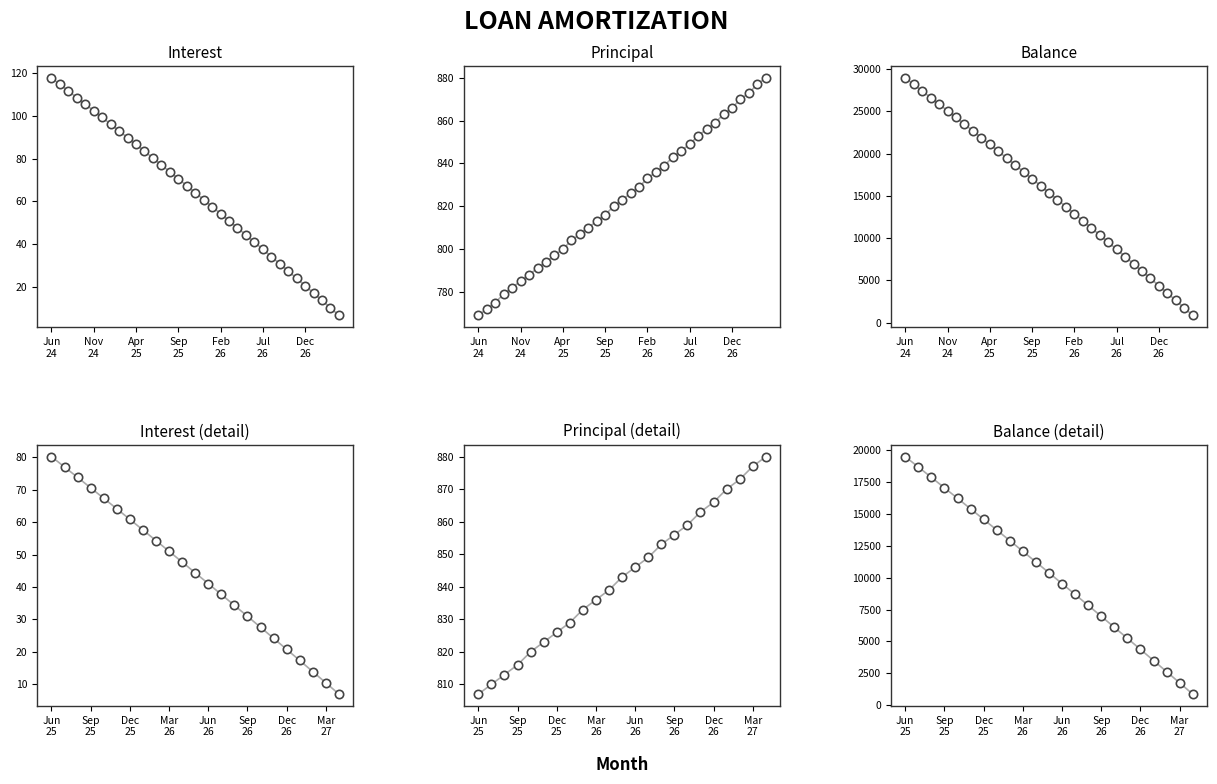

Between Sep 2024 and May 2026, which series saw the biggest shift?

Balance